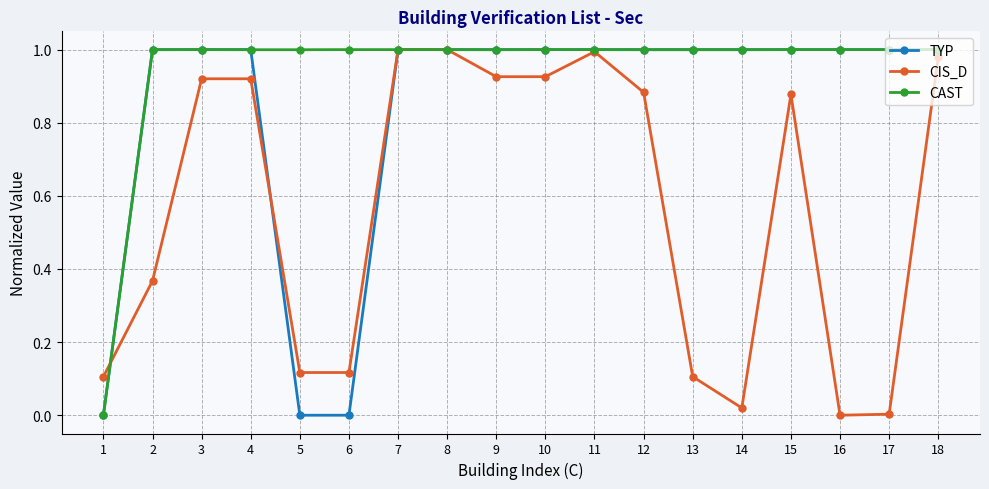

Does the chart display data point markers on the line(s)?

Yes